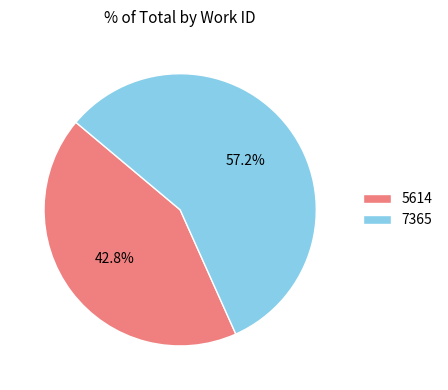

To the nearest percent, what is the difference between the 5614 and 7365 slice percentages?

14%